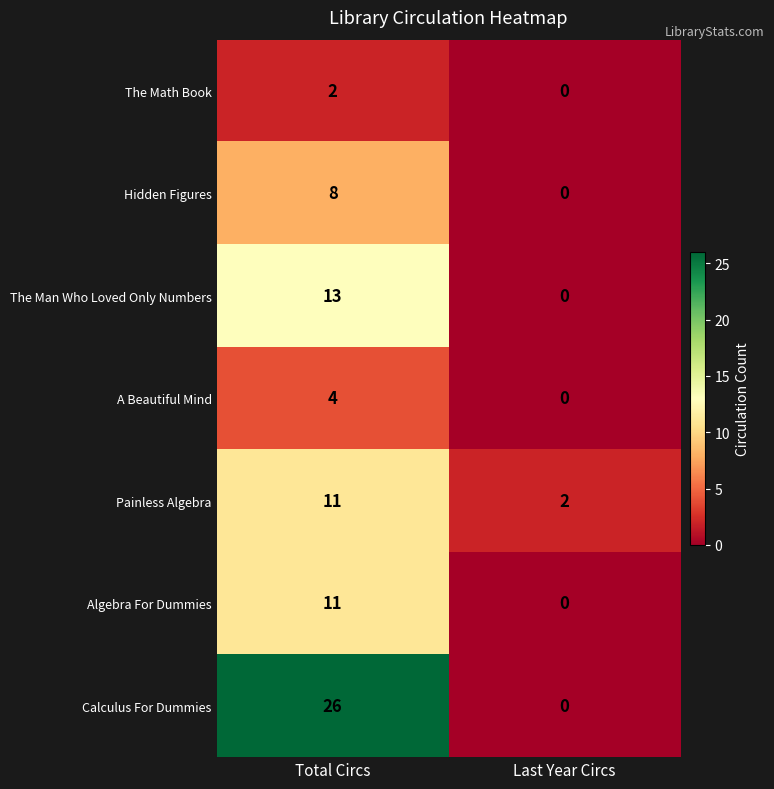

Which series has the widest spread of values?

Calculus For Dummies